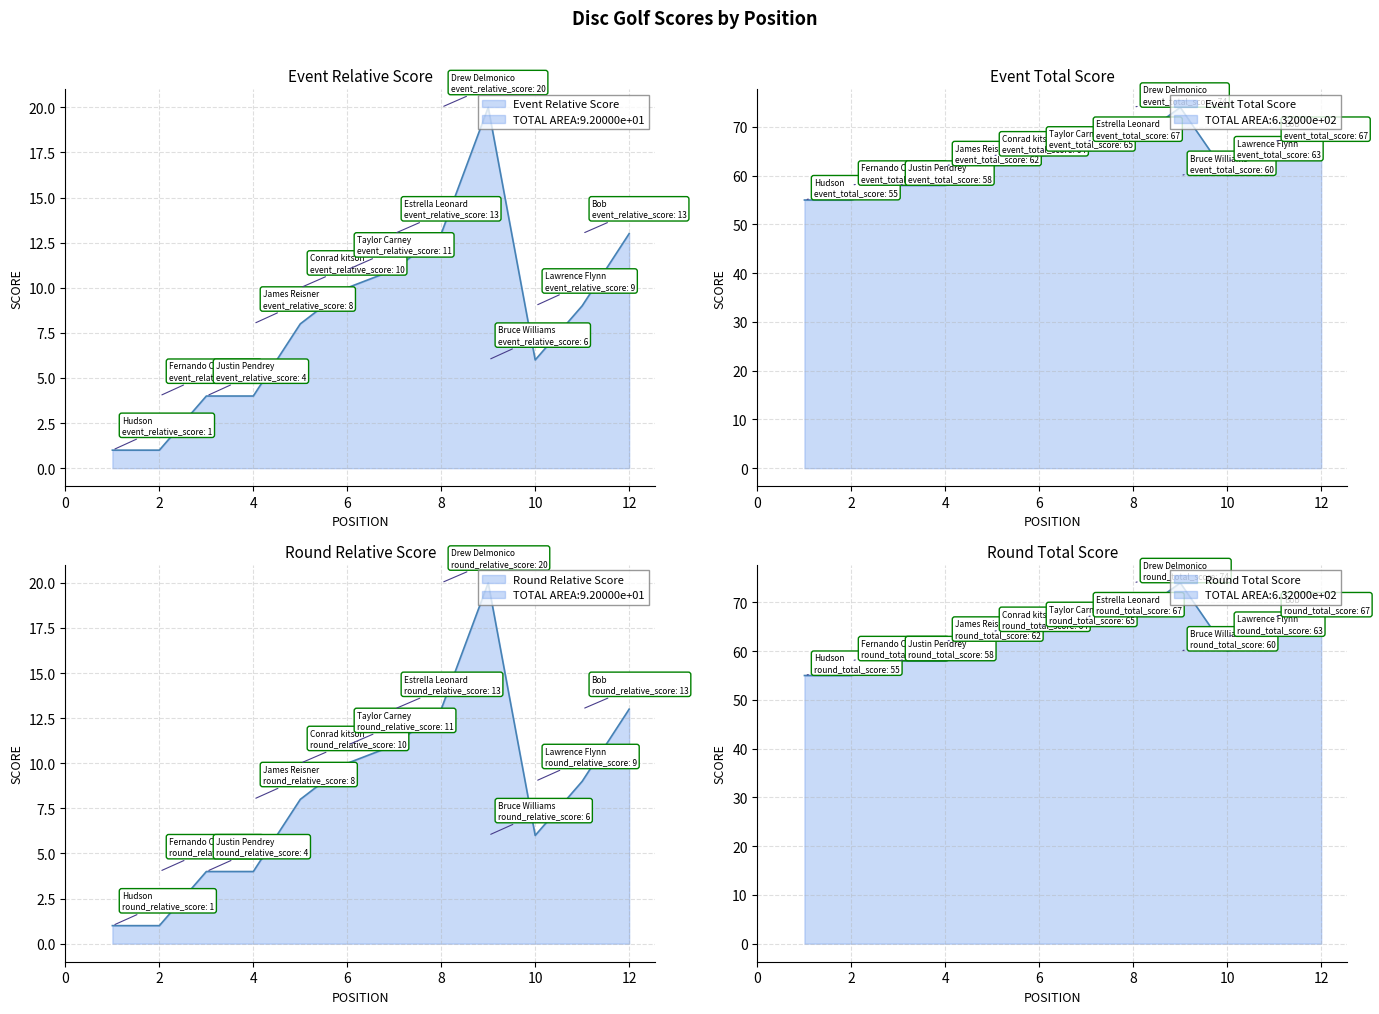

At which label does event_total_score reach its minimum?

1